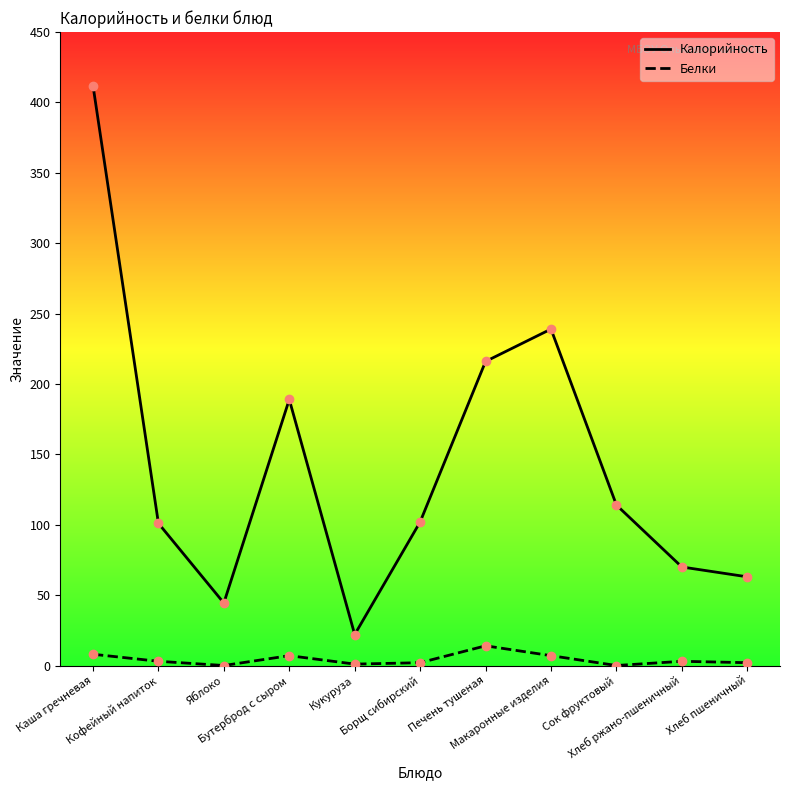

The value of Калорийность at Макаронные изделия is 239.0. True or false?

True